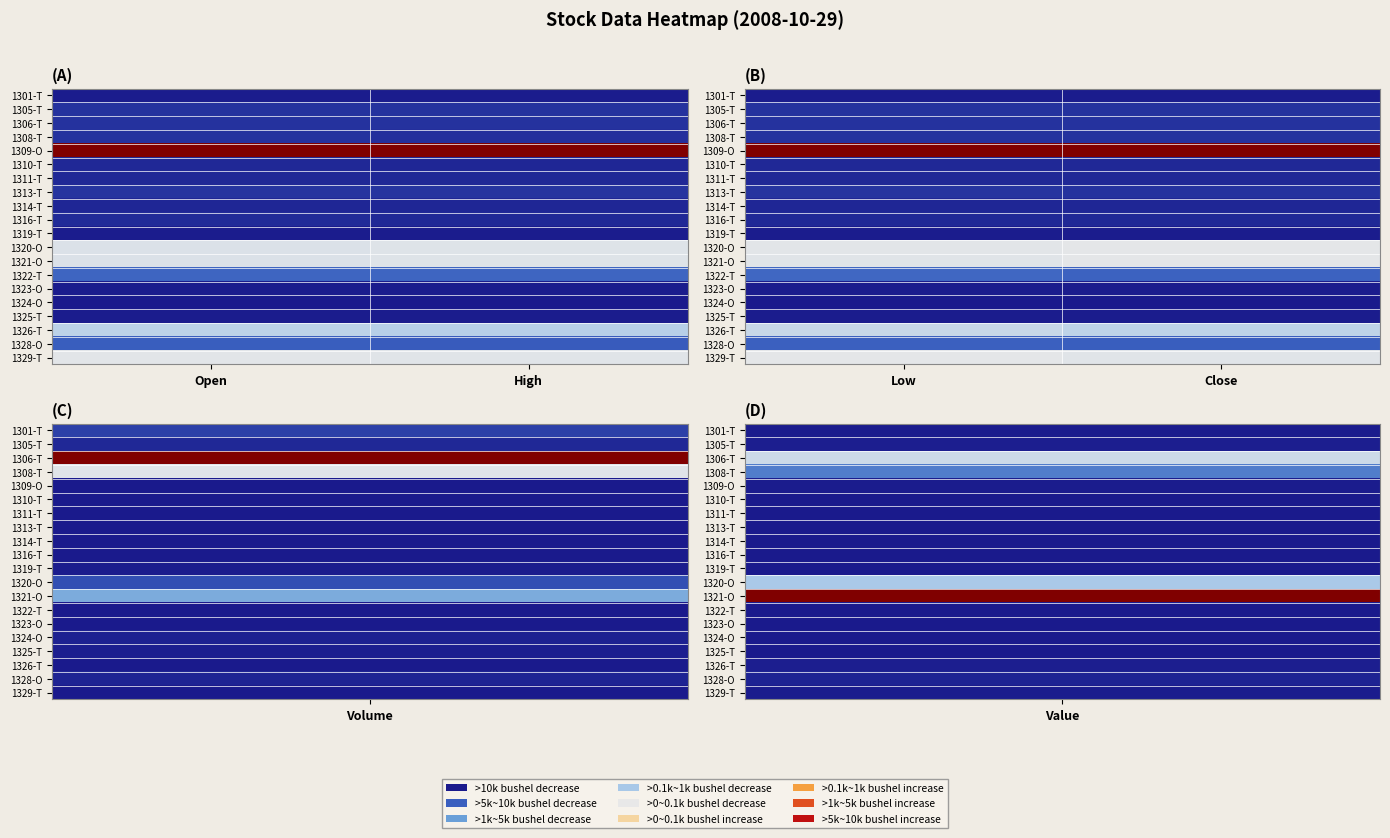

At which category is the sum across all series the highest?

Low